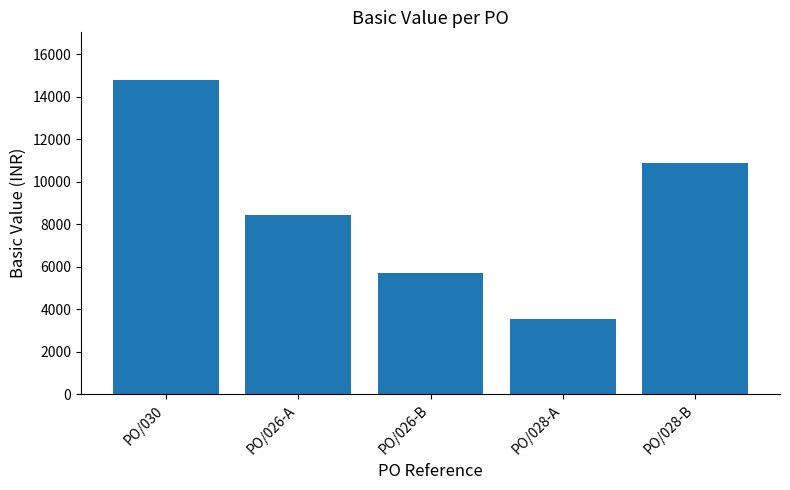

The chart shows a value of 3528.0 at PO/028-A. True or false?

True